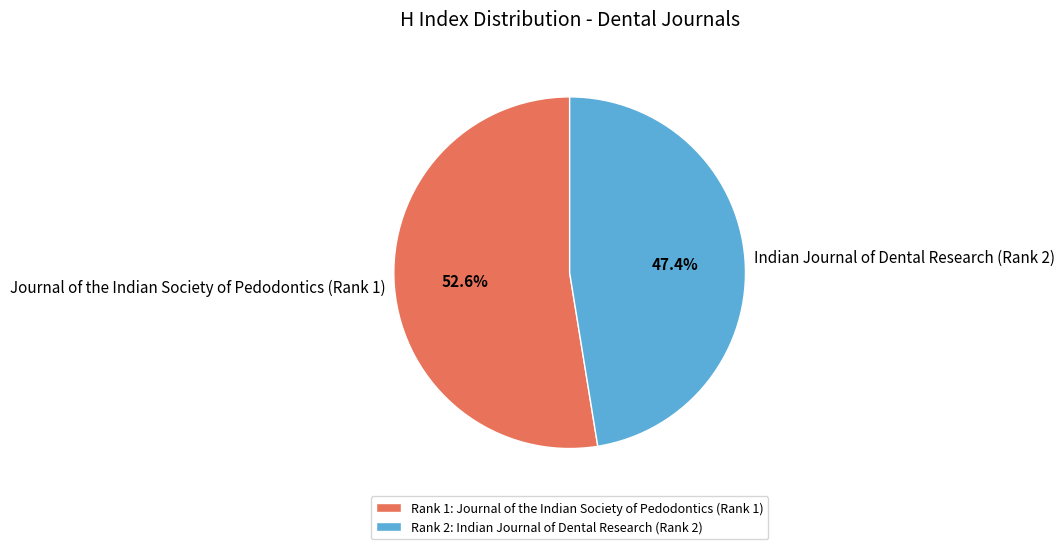

The Journal of the Indian Society of Pedodontics (Rank 1) slice represents 66% of the pie. True or false?

False